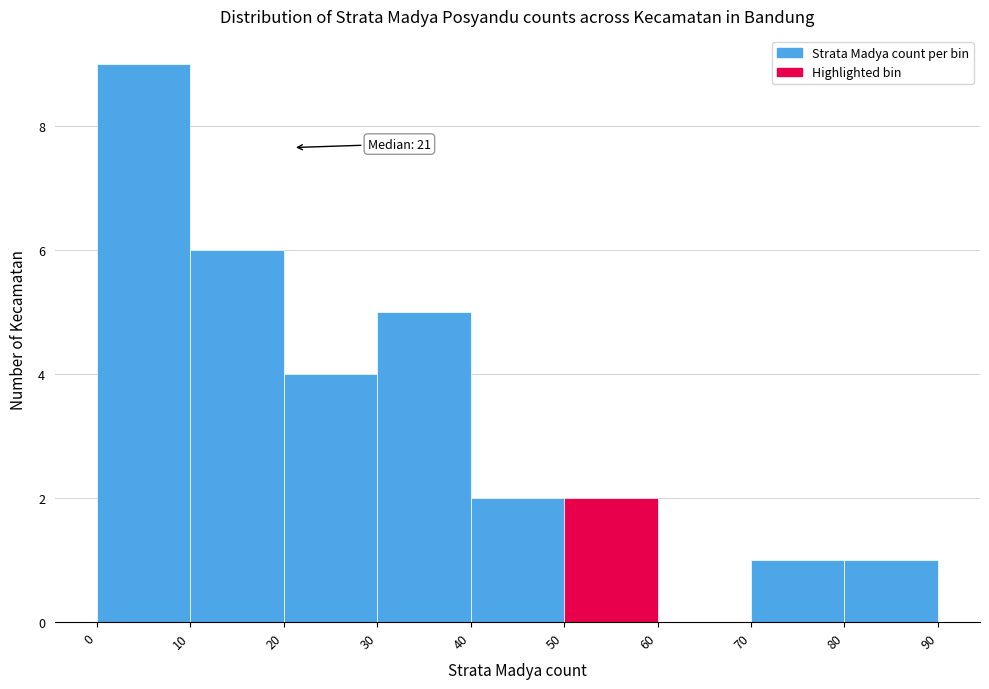

Which range on the x-axis has the tallest bar?

0 to 10